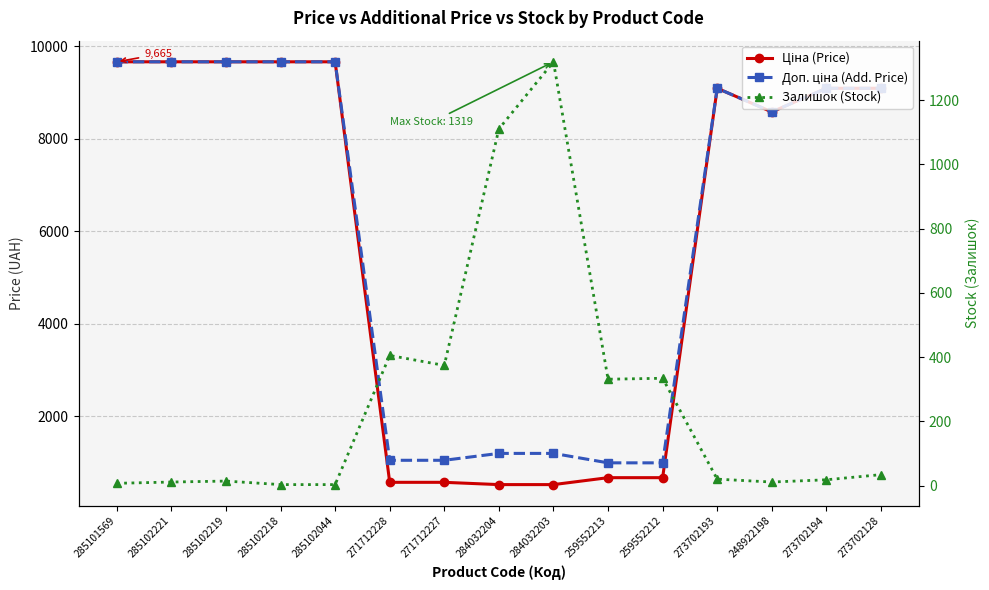

Which series changed the most between 259552212 and 248922198?

Ціна (Price)